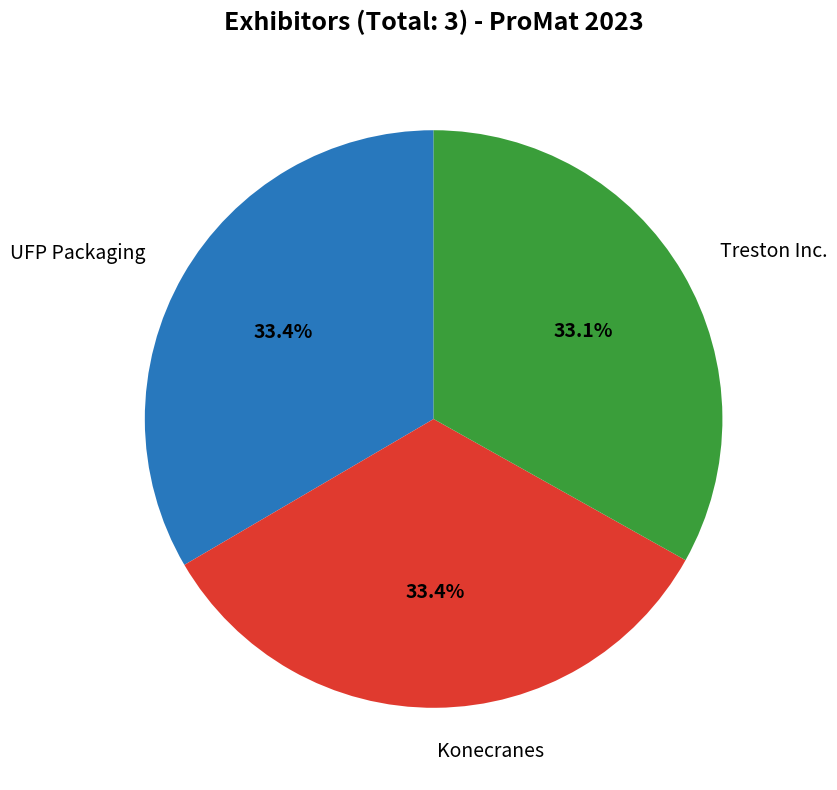

How many slices are in this pie chart?

3